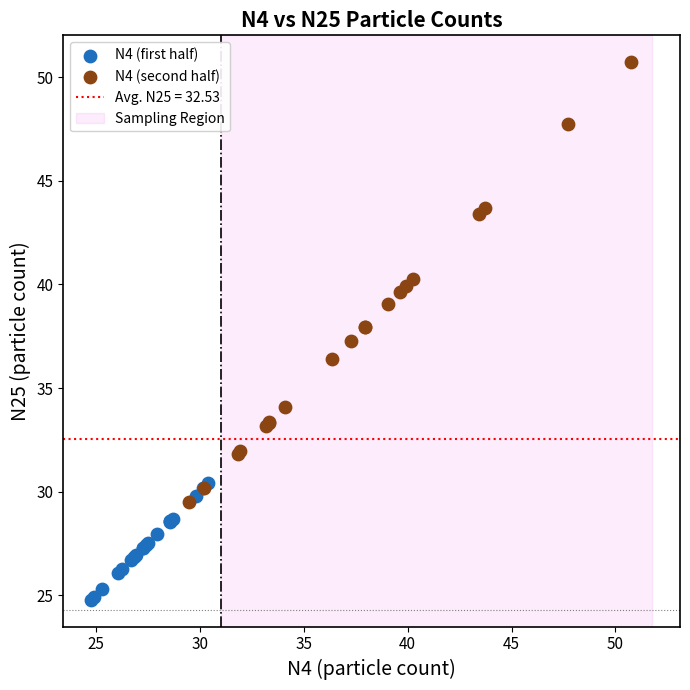

Which series reaches the minimum Y coordinate?

N4 (first half)